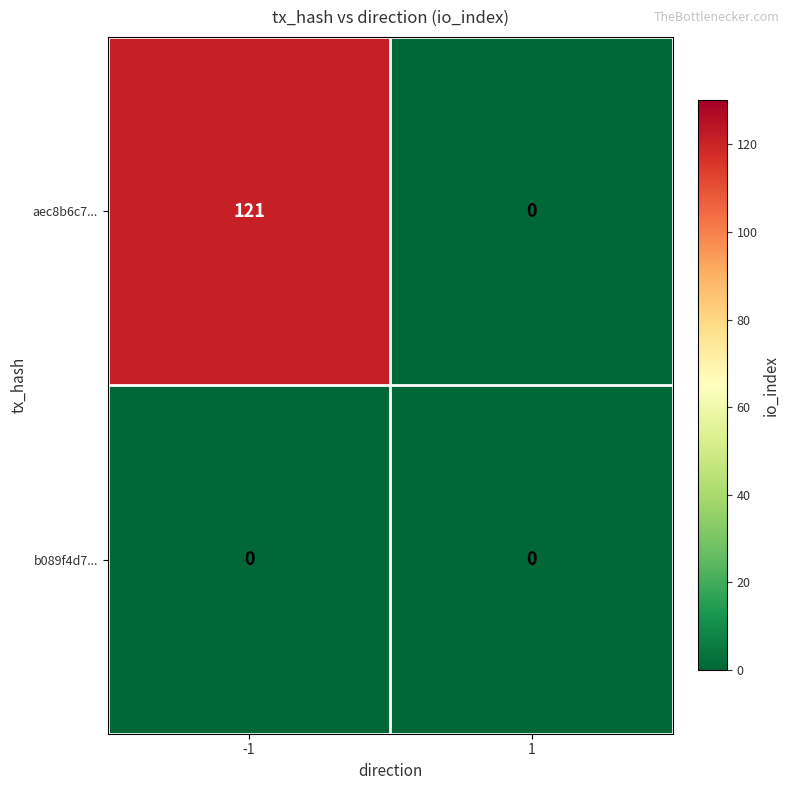

How many data points does each series have?

2